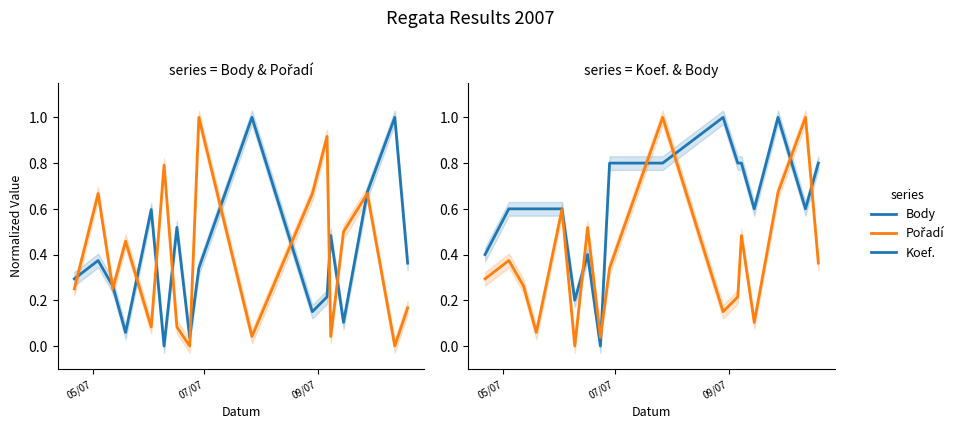

In Pořadí, how many points are lower than both neighbors (excluding endpoints)?

6